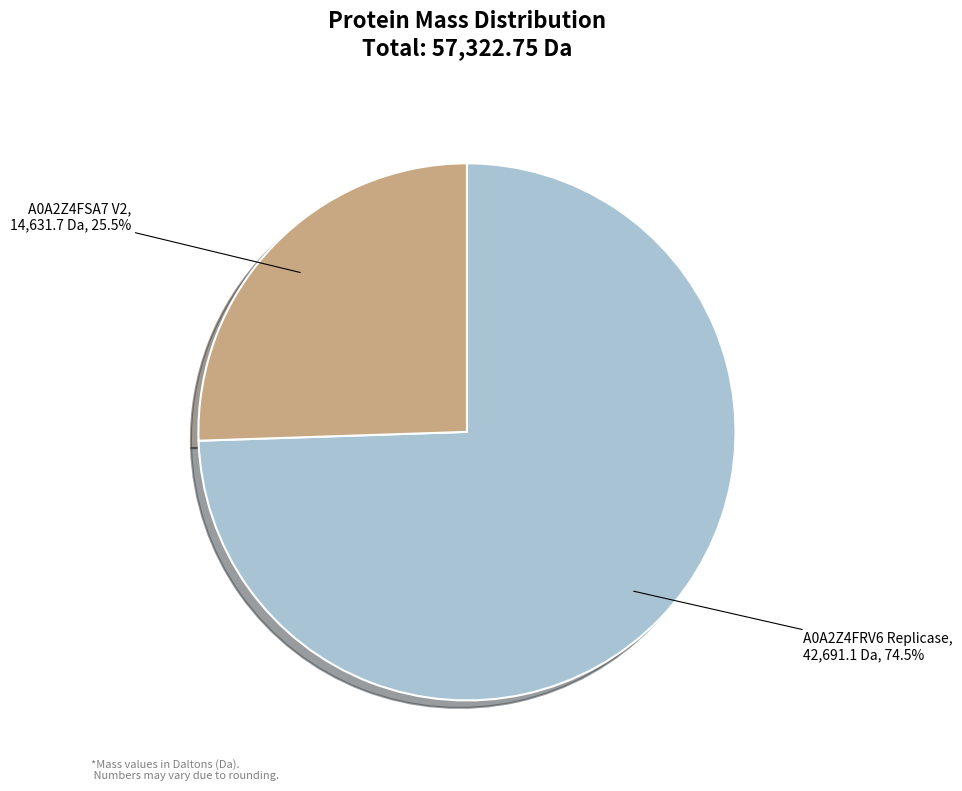

What percentage do A0A2Z4FSA7 V2 and A0A2Z4FRV6 Replicase together represent?

100.0%